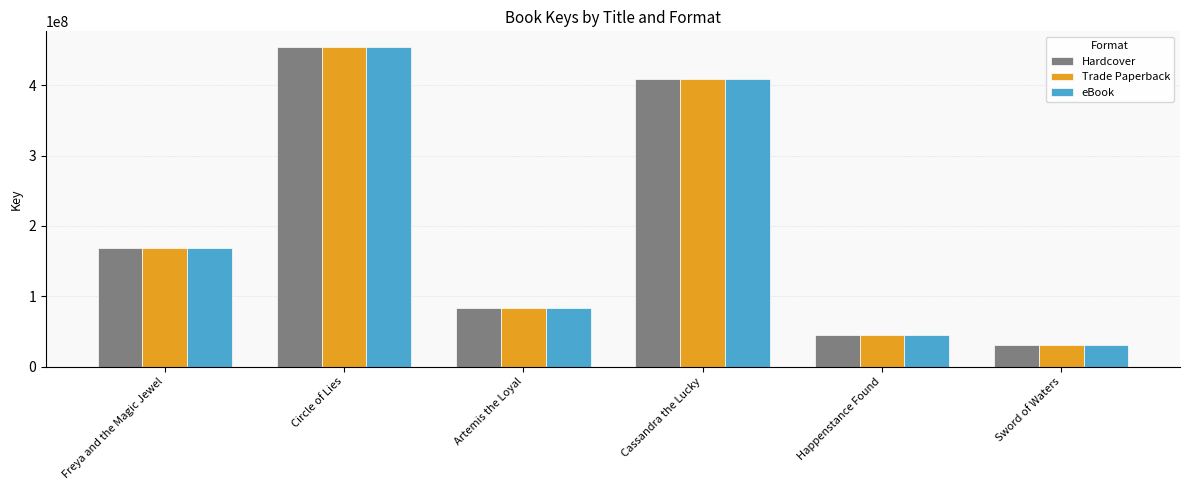

The Trade Paperback series shows 773440703 at Circle of Lies. True or false?

False